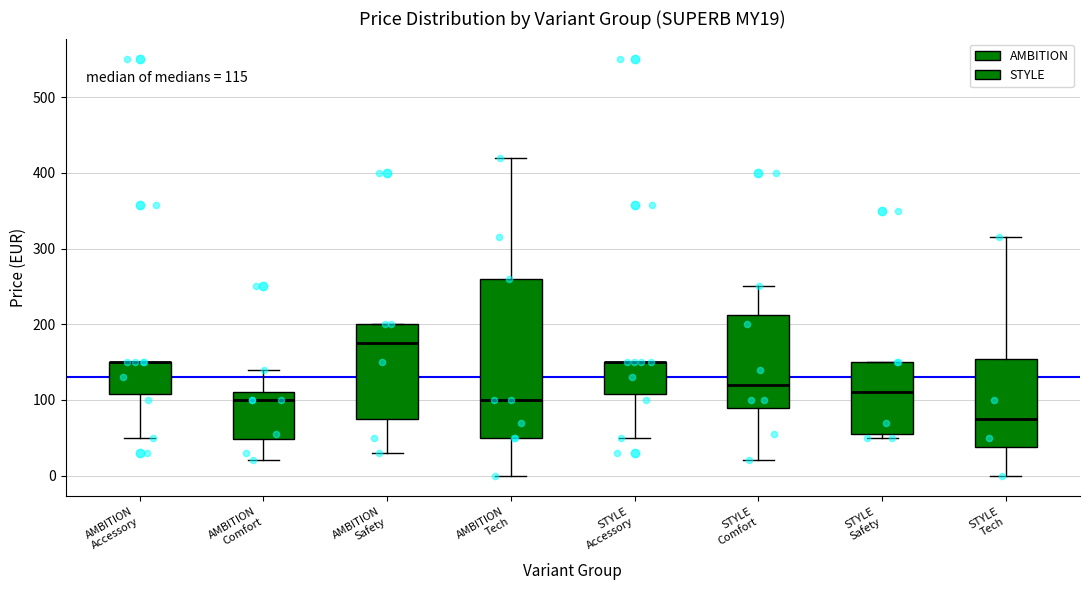

Which box is the tallest, from its lower edge to its upper edge?

AMBITION Tech